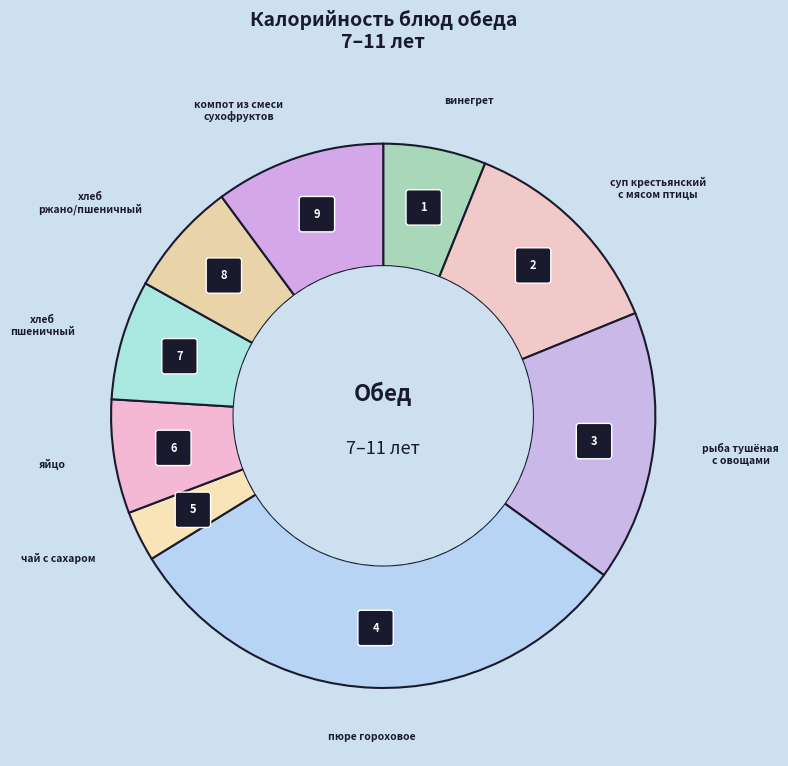

What percentage is the пюре гороховое slice, to the nearest percent?

31%